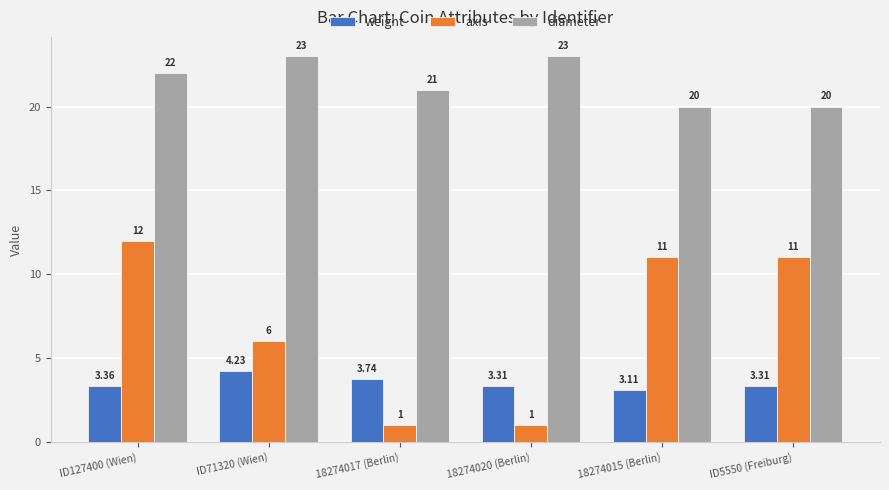

At which label does weight reach its peak?

ID71320 (Wien)